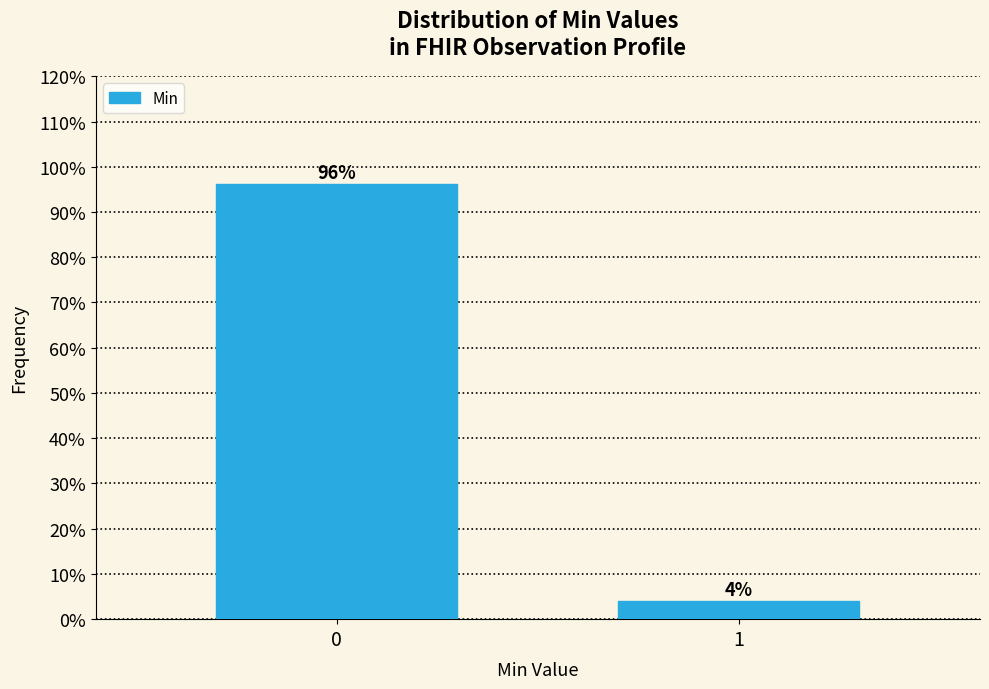

What is the sum of the values at 0 and 1?

100.0